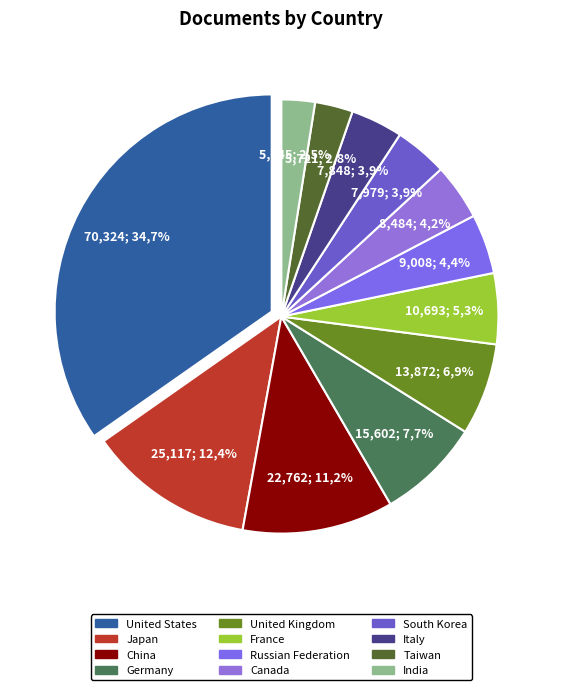

How many segments does this pie chart have?

12